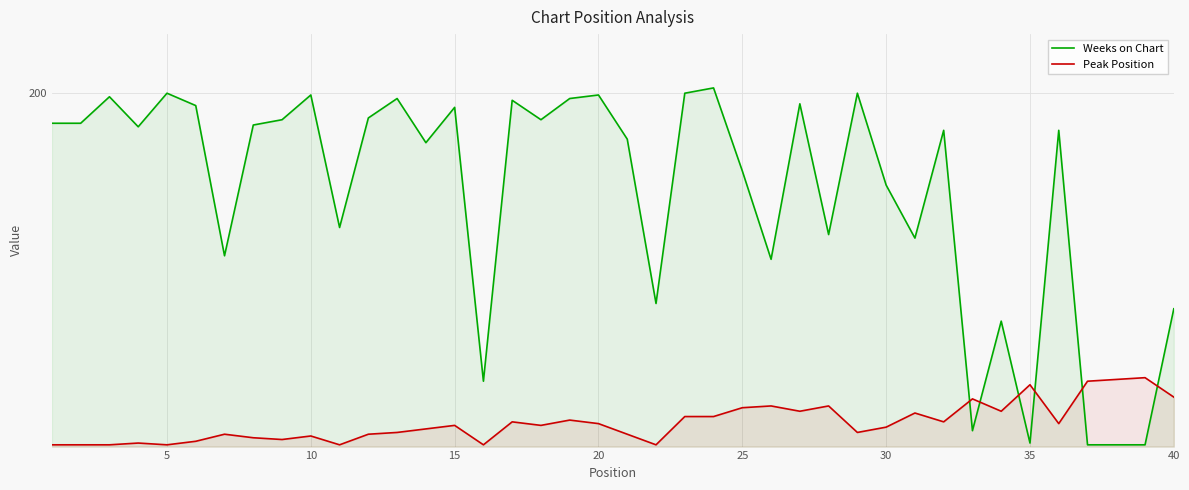

How many lines are shown in the chart?

2